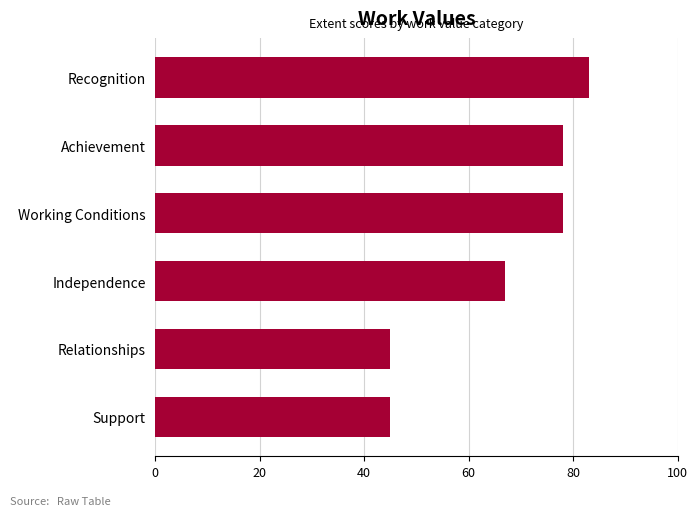

What is the minimum value shown in the chart?

45